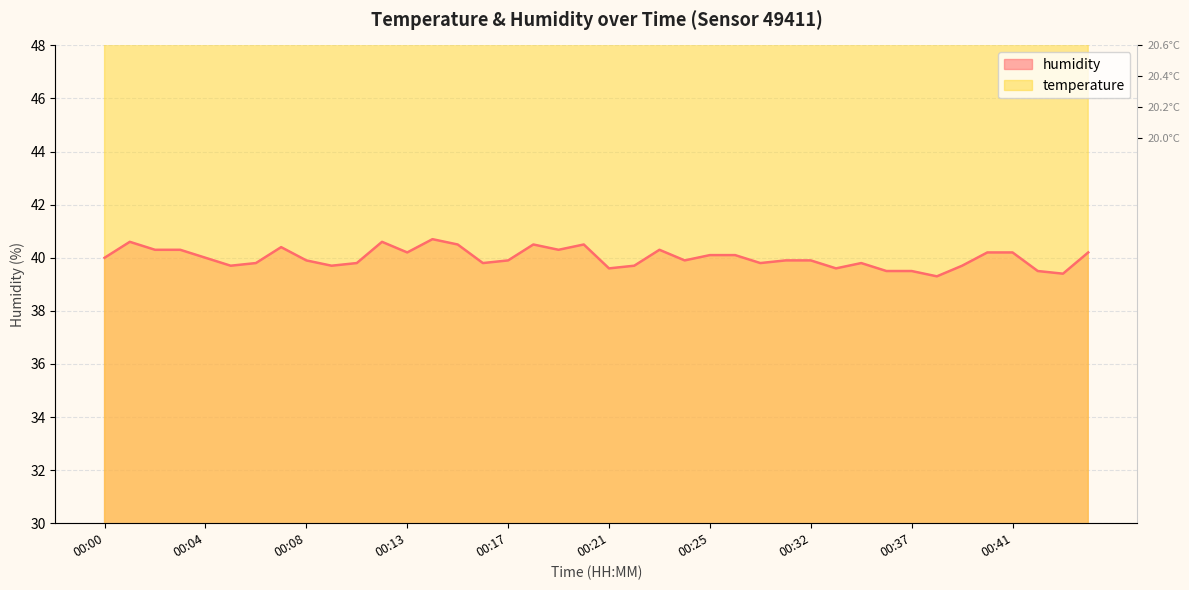

Does the chart display data point markers on the line(s)?

No